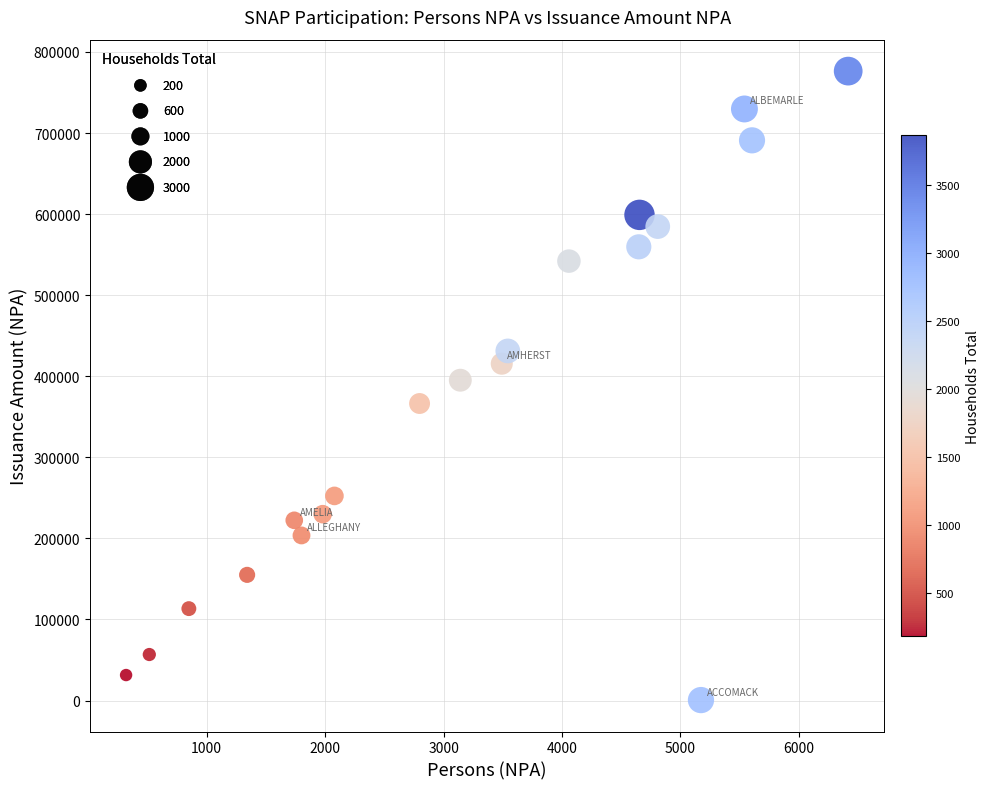

What is the range of Y values (max minus min)?

775787